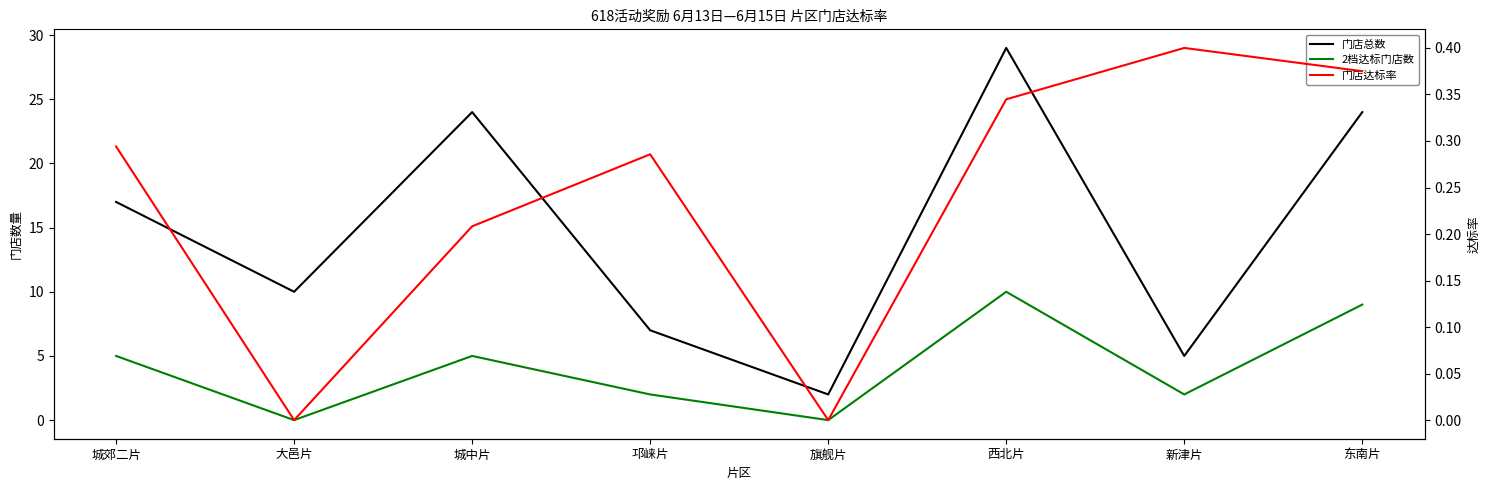

What is the label of the 3rd point from the left?

城中片